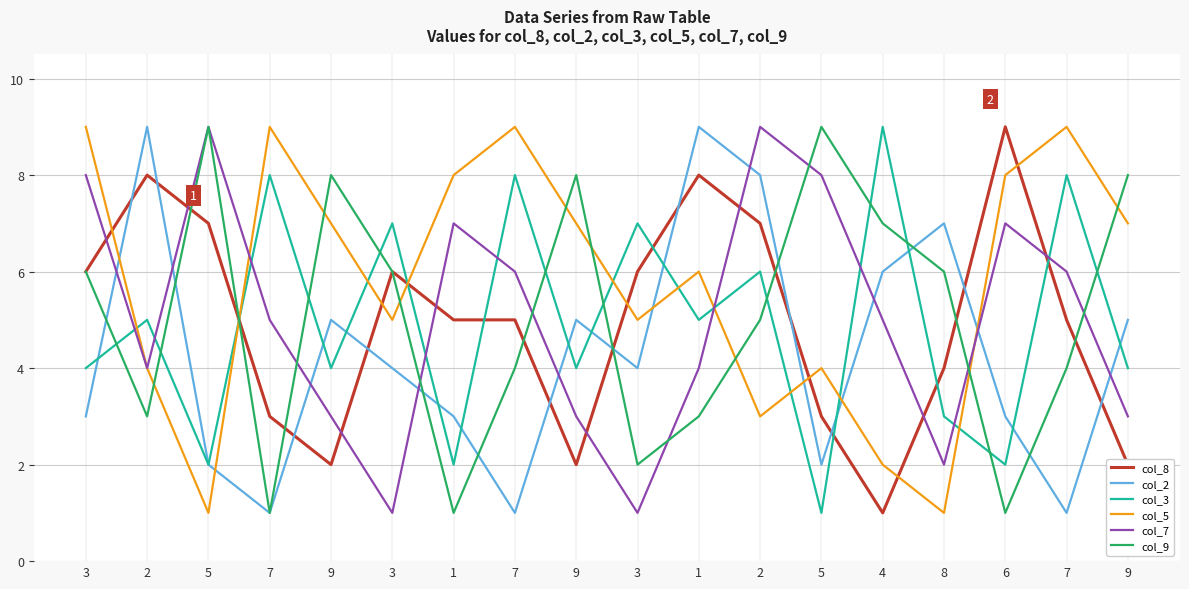

In col_9, how many points are lower than both neighbors (excluding endpoints)?

5